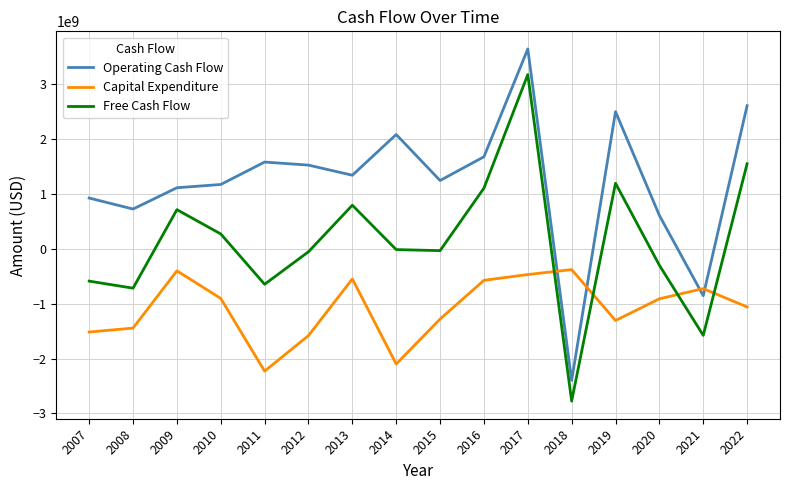

How many interior local valleys does the Free Cash Flow series have?

5